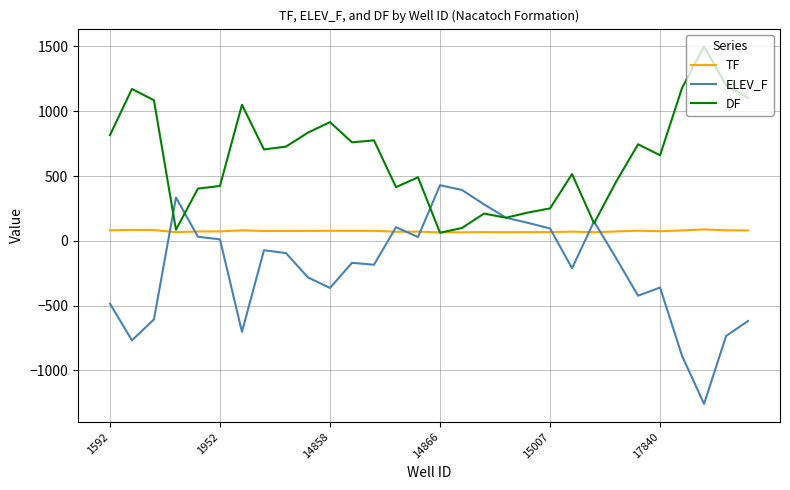

Which series has the largest range (max minus min)?

ELEV_F